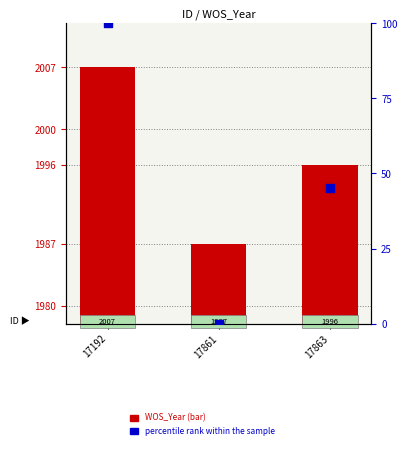

Which series has the largest total across all categories?

WOS_Year